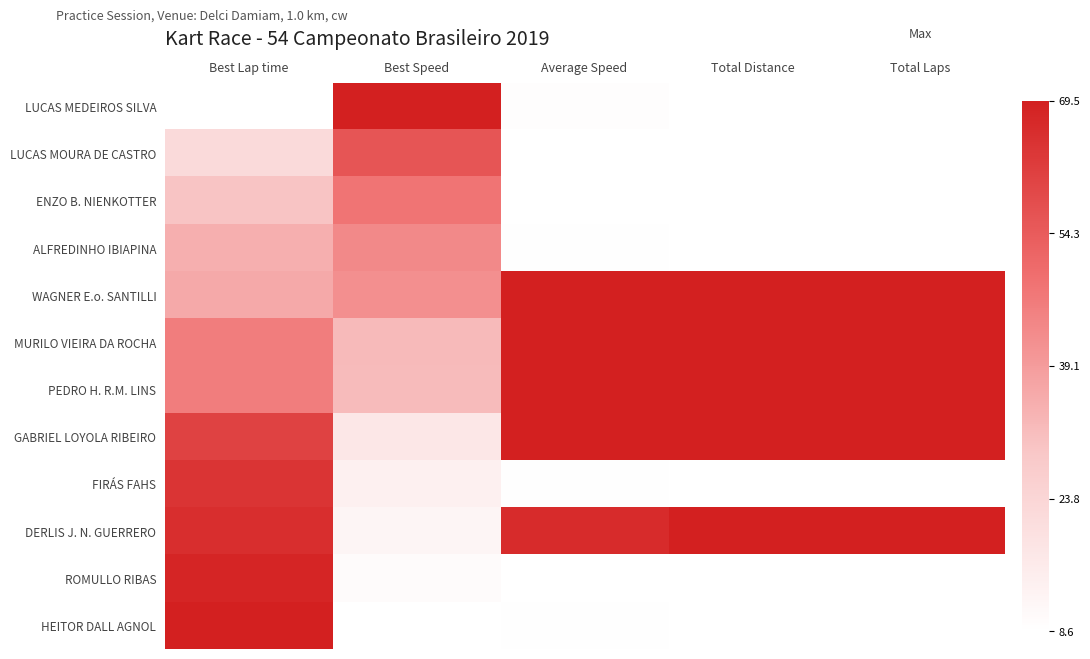

Rank the series at Average Speed from highest to lowest value.

PEDRO H. R.M. LINS, WAGNER E.o. SANTILLI, MURILO VIEIRA DA ROCHA, GABRIEL LOYOLA RIBEIRO, DERLIS J. N. GUERRERO, LUCAS MEDEIROS SILVA, HEITOR DALL AGNOL, FIRÁS FAHS, ALFREDINHO IBIAPINA, ROMULLO RIBAS, LUCAS MOURA DE CASTRO, ENZO B. NIENKOTTER